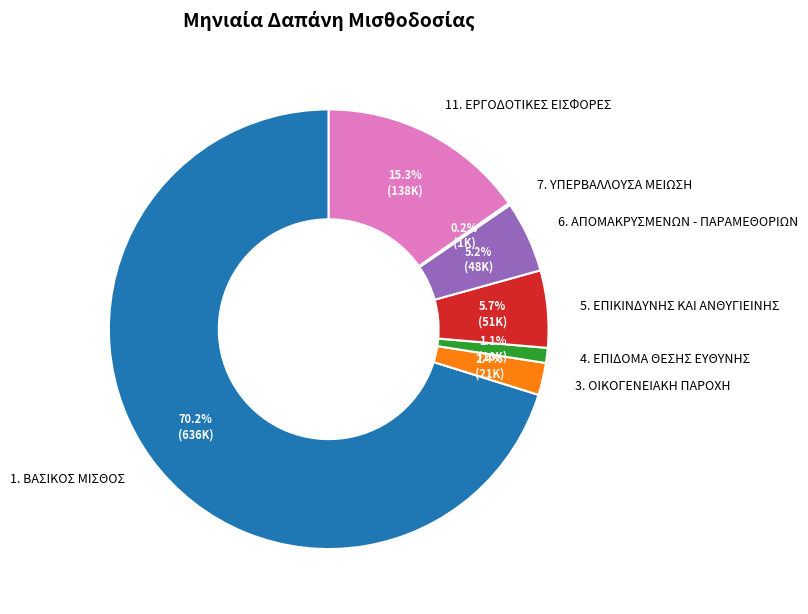

Which slice is the largest?

1. ΒΑΣΙΚΟΣ ΜΙΣΘΟΣ